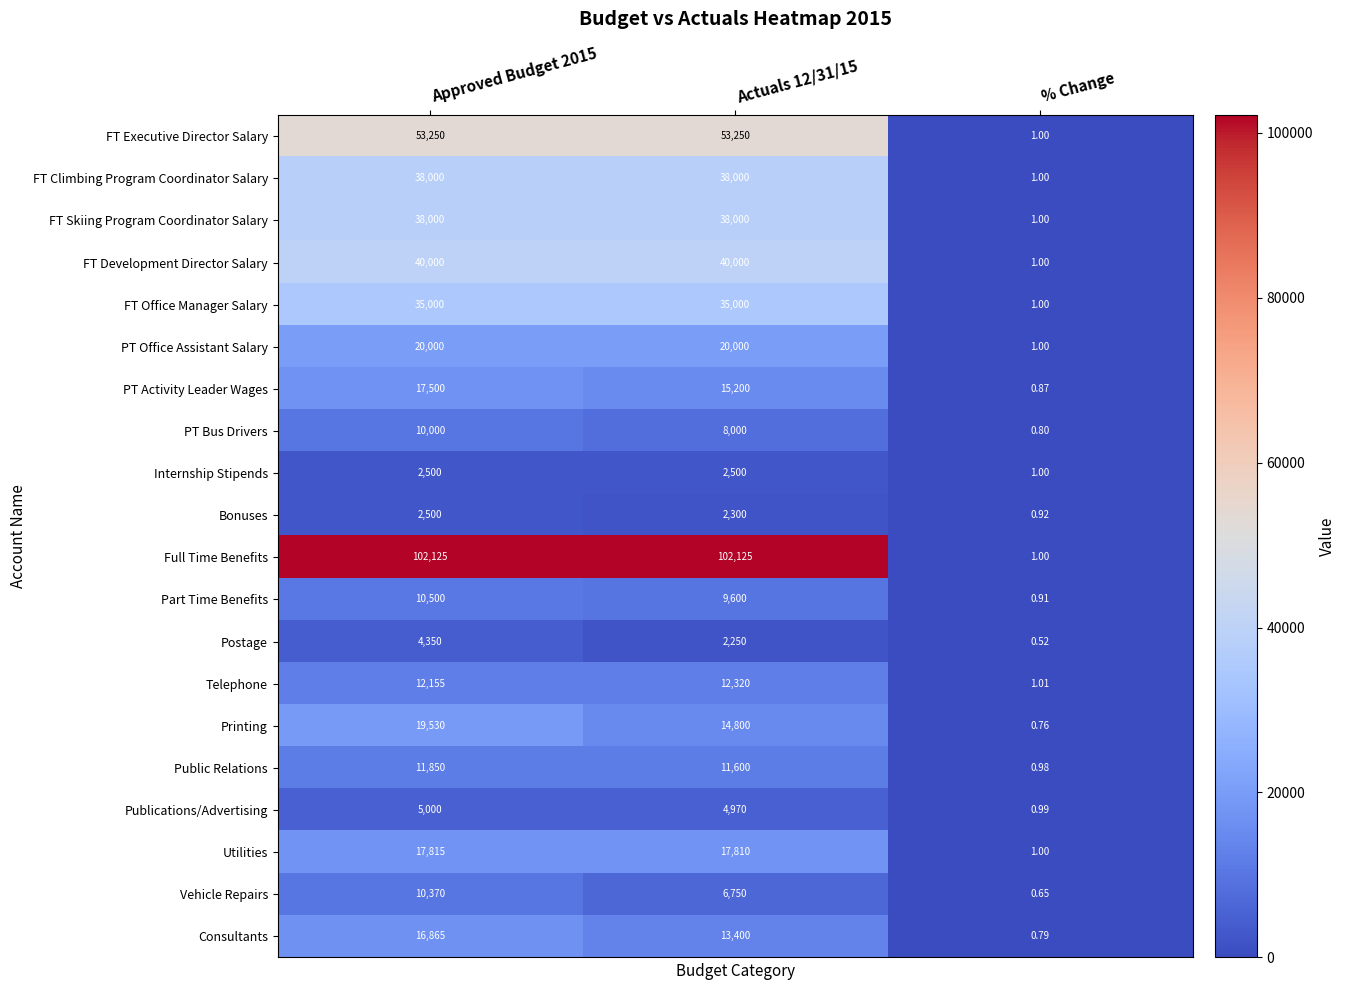

Which series has the widest spread of values?

Full Time Benefits